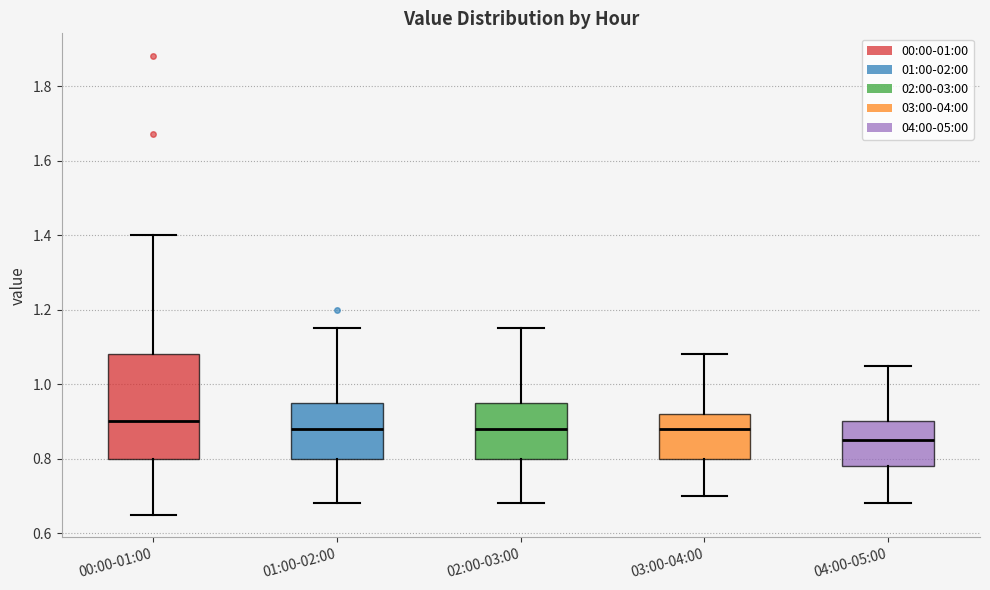

Which box is the tallest, from its lower edge to its upper edge?

00:00-01:00